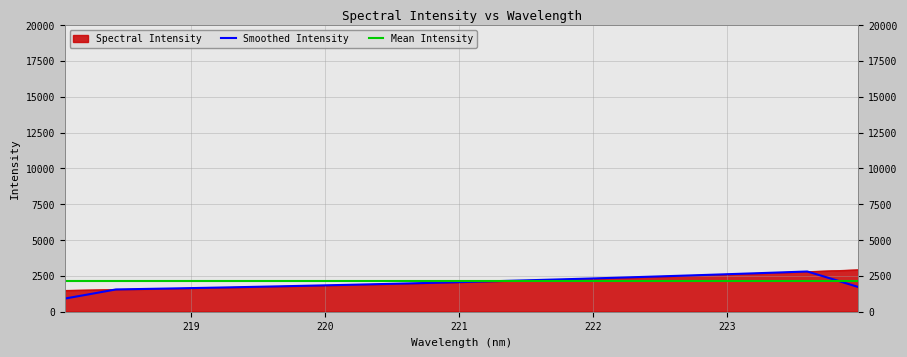

What is the highest value of the Smoothed Intensity series?

2806.4